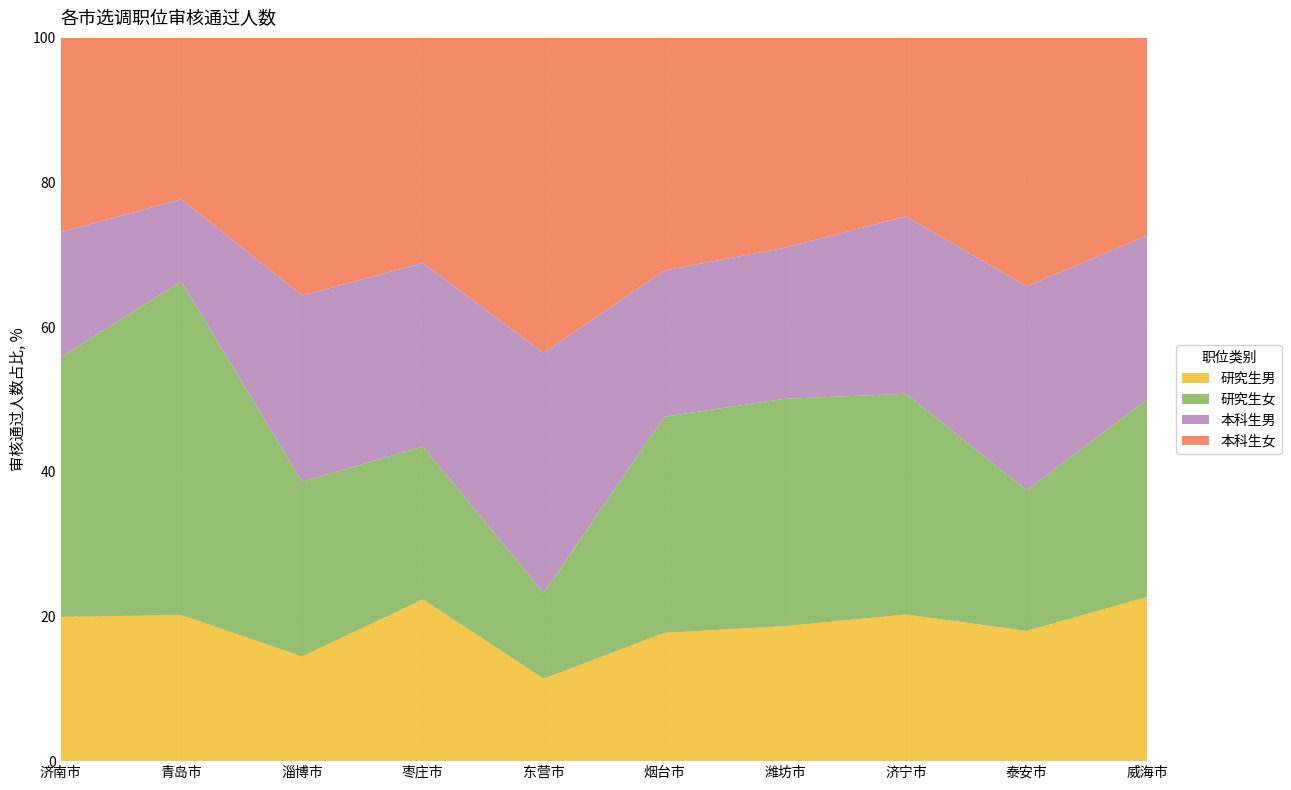

Reading right to left, list all the values displayed in this chart.

研究生男: 威海市=89	泰安市=88	济宁市=115	潍坊市=175	烟台市=86	东营市=23	枣庄市=74	淄博市=82	青岛市=190	济南市=277
研究生女: 威海市=107	泰安市=95	济宁市=173	潍坊市=295	烟台市=145	东营市=24	枣庄市=70	淄博市=137	青岛市=434	济南市=498
本科生男: 威海市=89	泰安市=138	济宁市=139	潍坊市=196	烟台市=98	东营市=67	枣庄市=84	淄博市=146	青岛市=107	济南市=240
本科生女: 威海市=107	泰安市=168	济宁市=140	潍坊市=272	烟台市=156	东营市=88	枣庄市=103	淄博市=202	青岛市=210	济南市=373